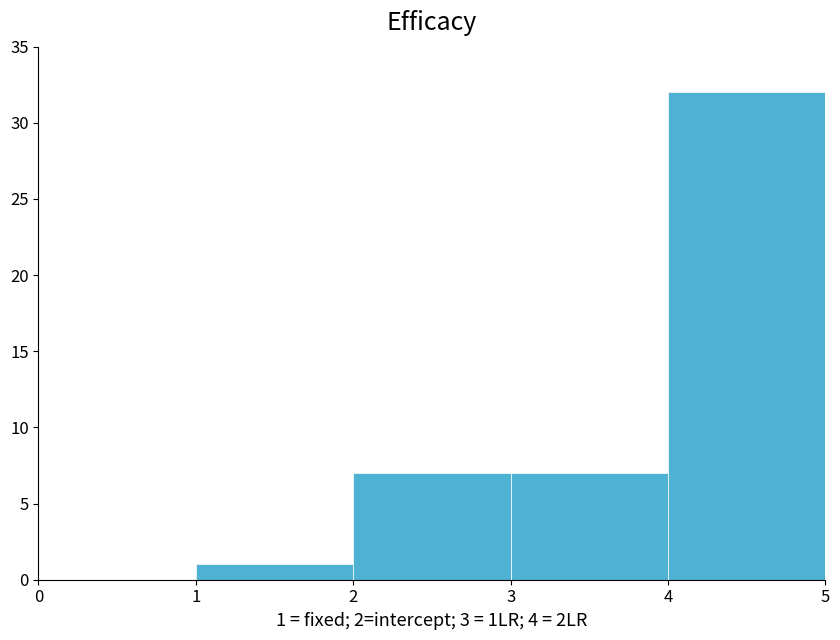

What is the difference between the maximum and minimum values?

31